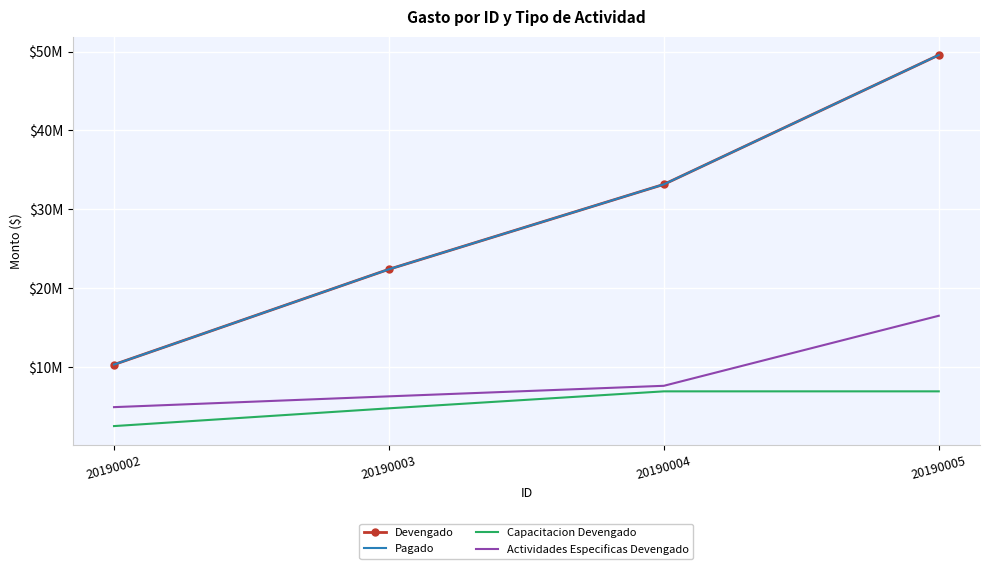

Is it true that Devengado equals 22415669.9 at 20190003?

True